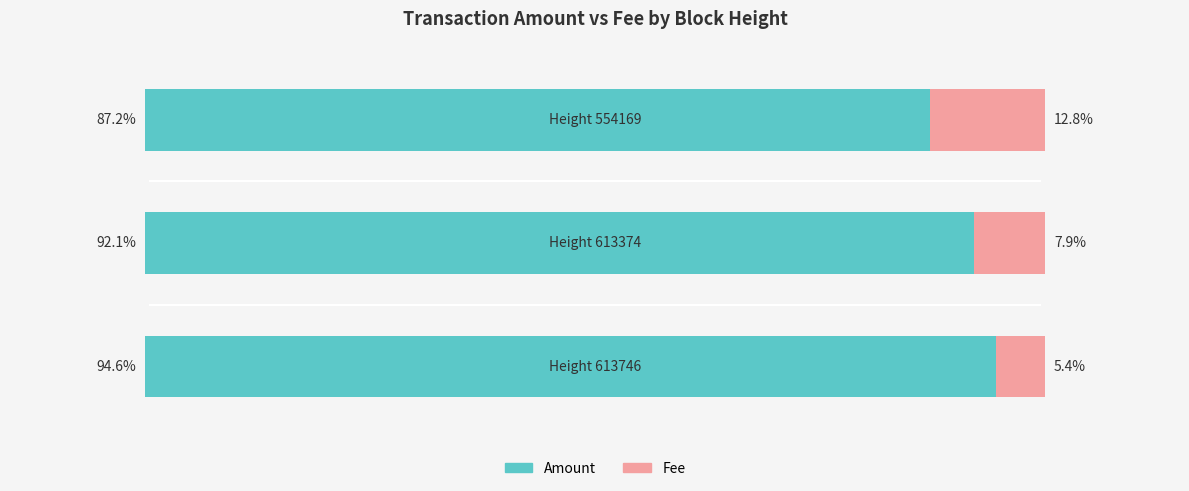

Reading left to right, transcribe all the data shown in this chart.

Amount: 94.6	92.1	87.2
Fee: 5.4	7.9	12.8